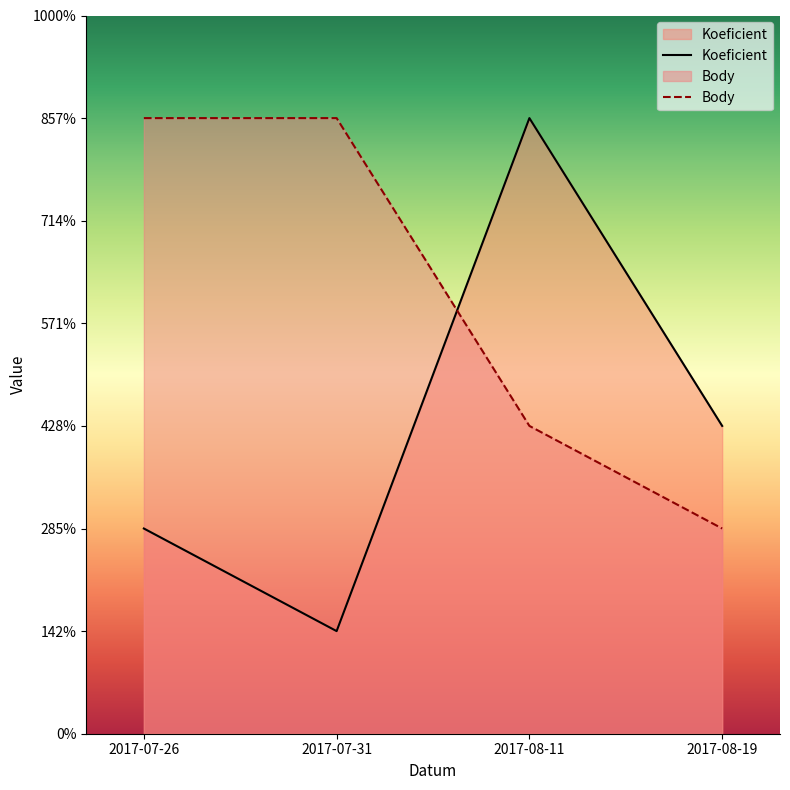

Does the chart have visible grid lines?

No